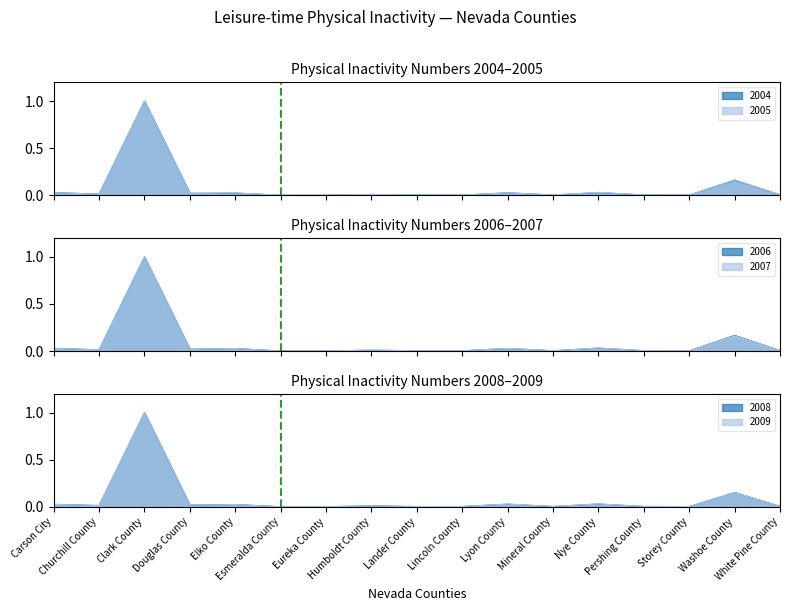

How many interior local peaks does the 2006 series have?

6